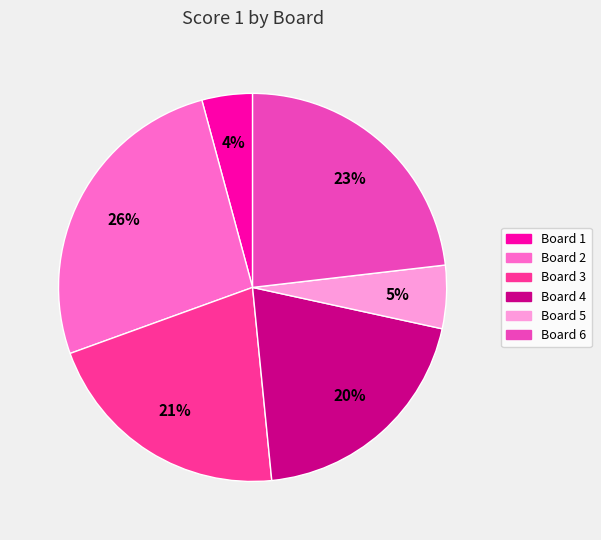

Rank the categories by value from lowest to highest.

Board 1, Board 5, Board 4, Board 3, Board 6, Board 2